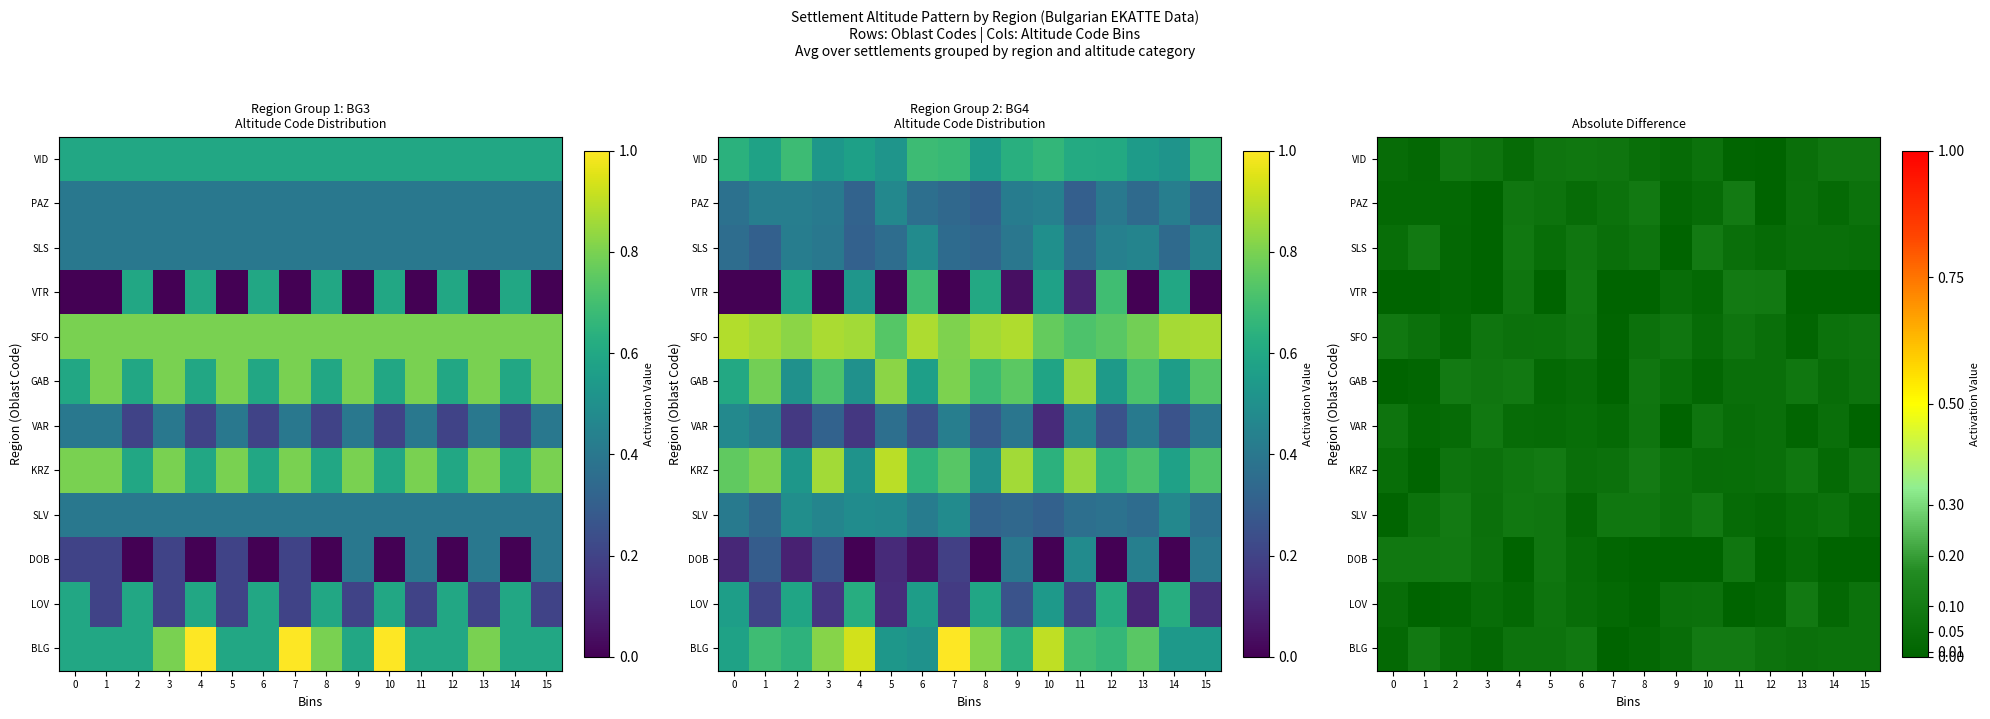

The value of VAR at 3 is 0.1. True or false?

True